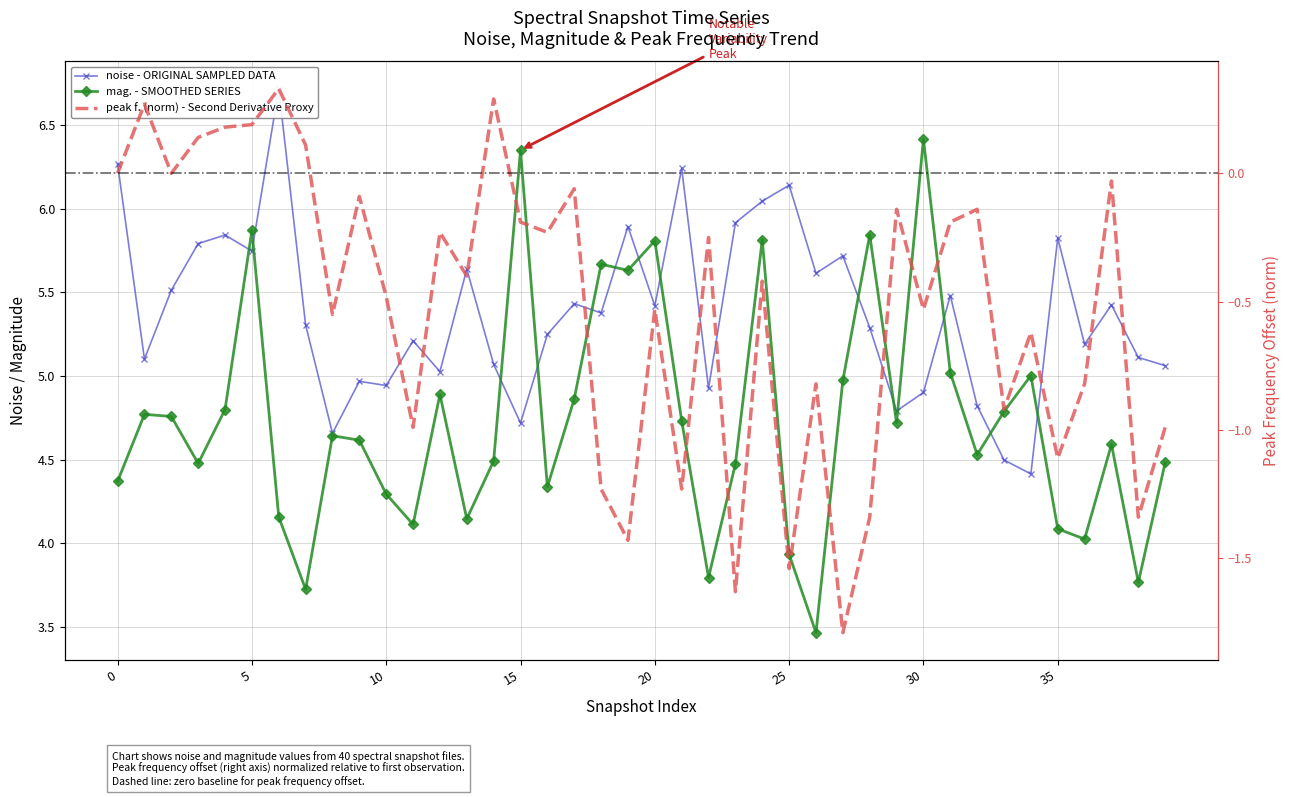

What are all the series names shown in the legend?

noise - ORIGINAL SAMPLED DATA, mag. - SMOOTHED SERIES, peak f. (norm) - Second Derivative Proxy